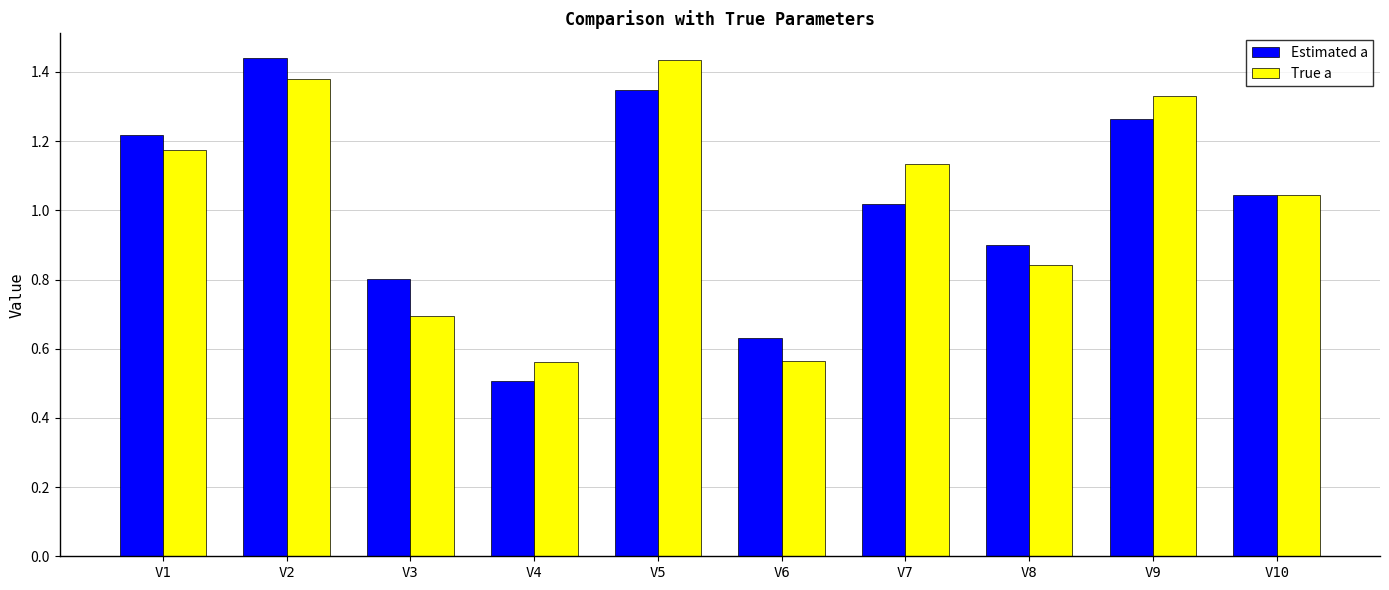

Is the value of True a at V9 greater than the value of Estimated a at V9?

Yes